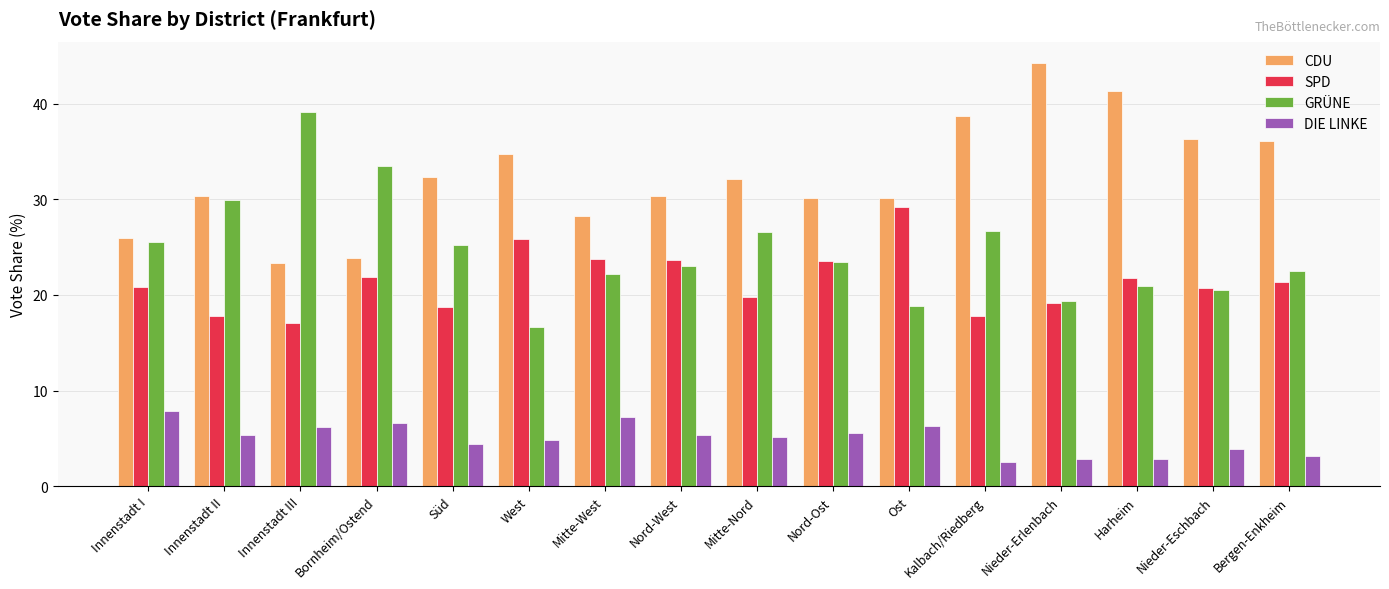

Between Süd and Kalbach/Riedberg, which series saw the biggest shift?

CDU